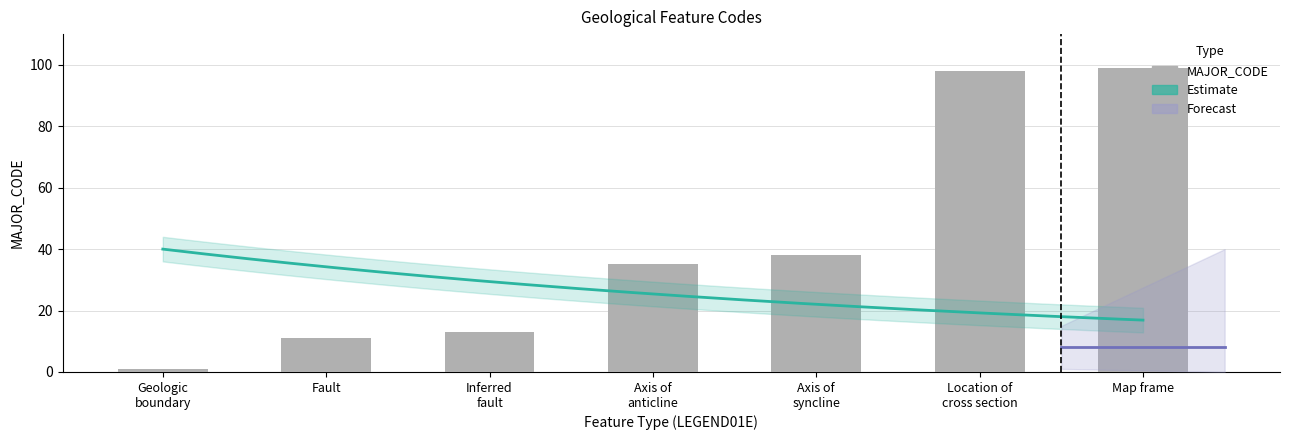

What is the smallest value displayed?

1